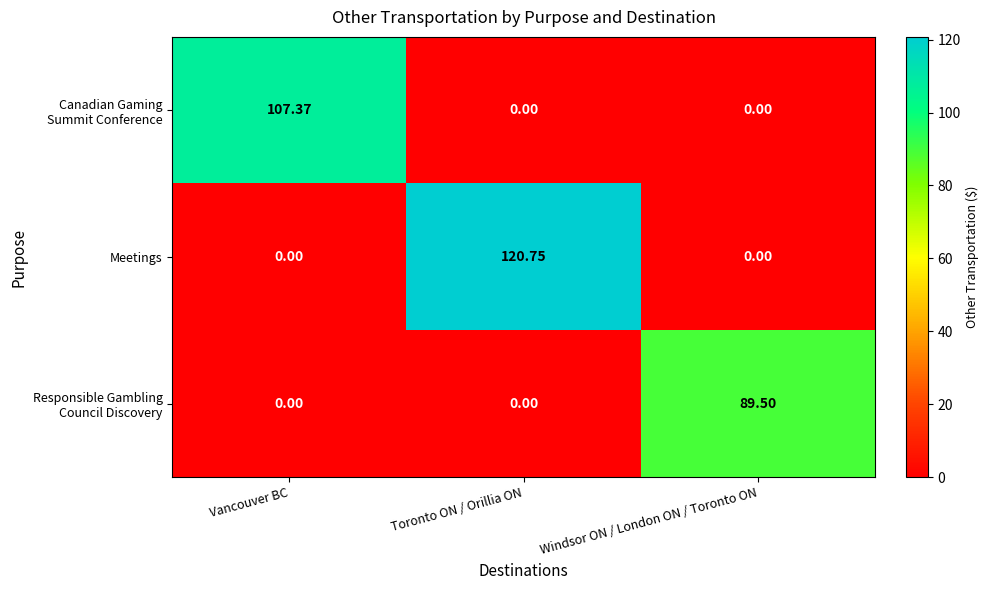

Which series has the largest total across all categories?

Meetings